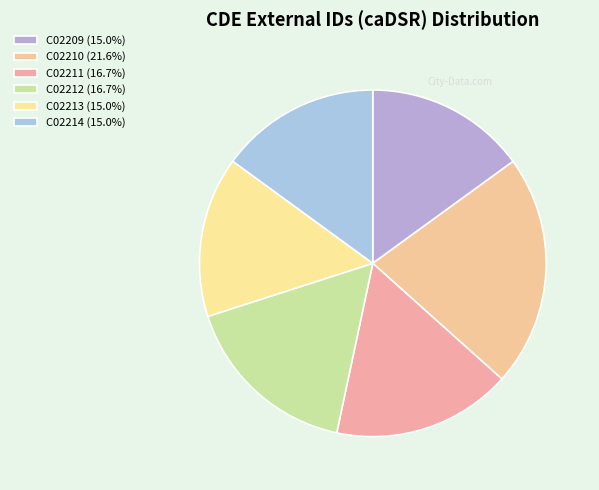

Is the sum of C02210 and C02212 greater than half?

No